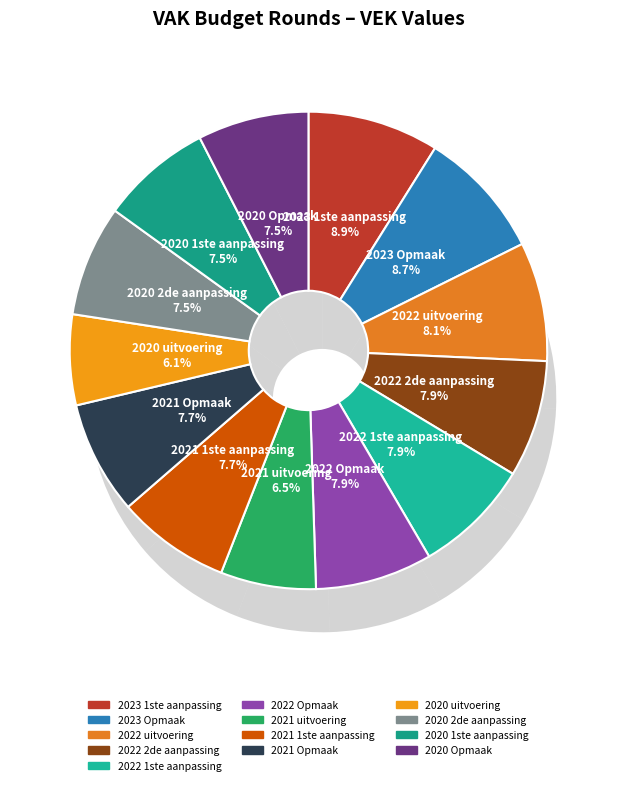

What percentage is the 2021 uitvoering slice, to the nearest percent?

6%